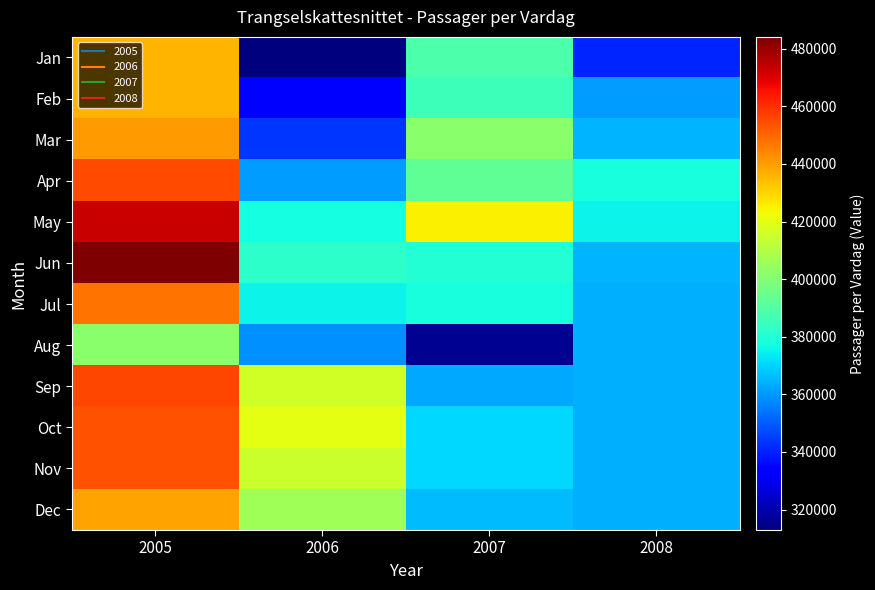

Which has a higher value, 2007 or 2005?

2005